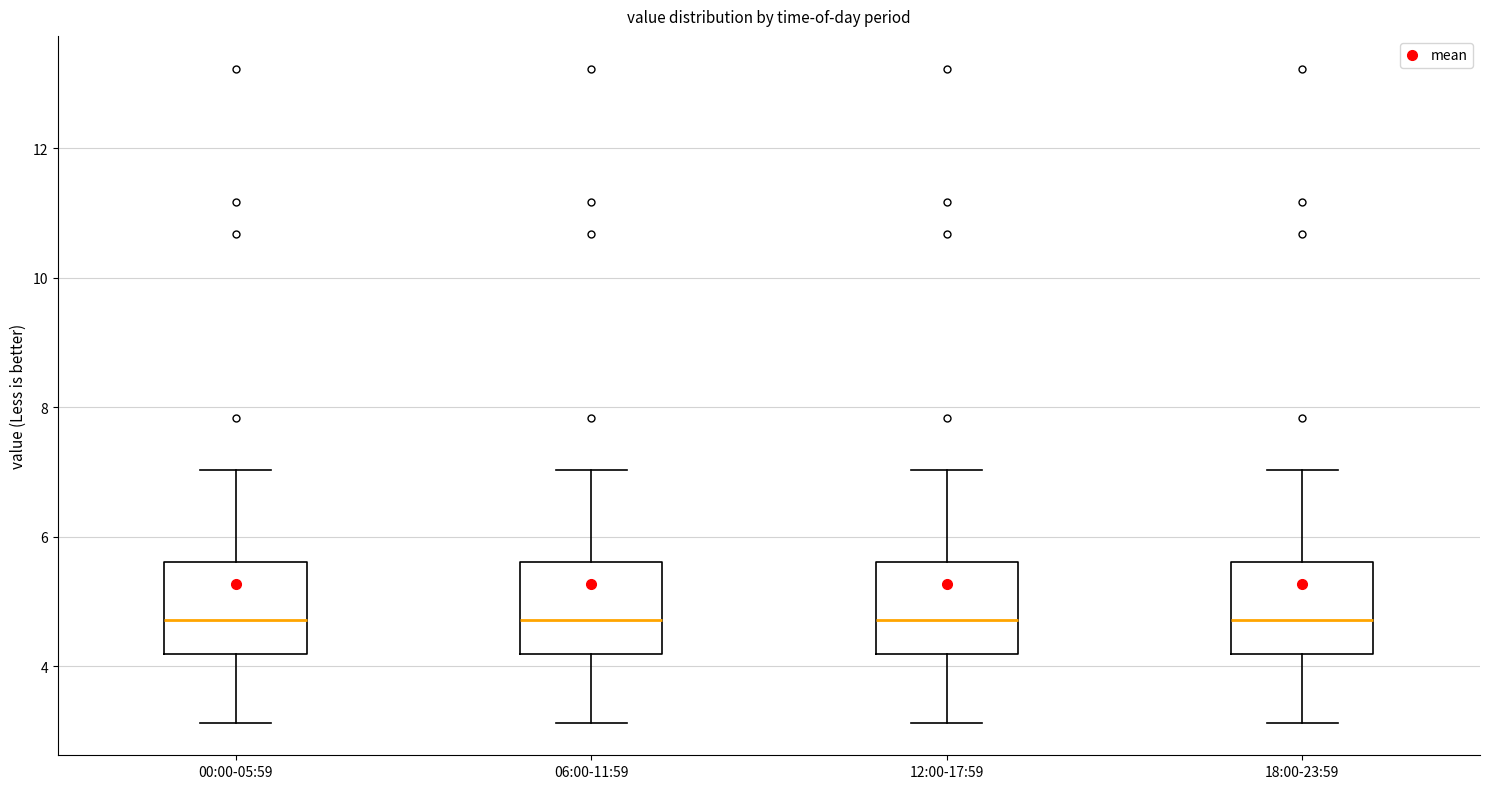

Reading left to right, read every box against the y-axis: the position of its median line, the range the box covers, and the ends of its whiskers. The values are not printed on the chart, so give them approximately, as read against the axis.

00:00-05:59: median 4.8, box 4.2 to 5.6, whiskers 3.2 to 7.0
06:00-11:59: median 4.8, box 4.2 to 5.6, whiskers 3.2 to 7.0
12:00-17:59: median 4.8, box 4.2 to 5.6, whiskers 3.2 to 7.0
18:00-23:59: median 4.8, box 4.2 to 5.6, whiskers 3.2 to 7.0